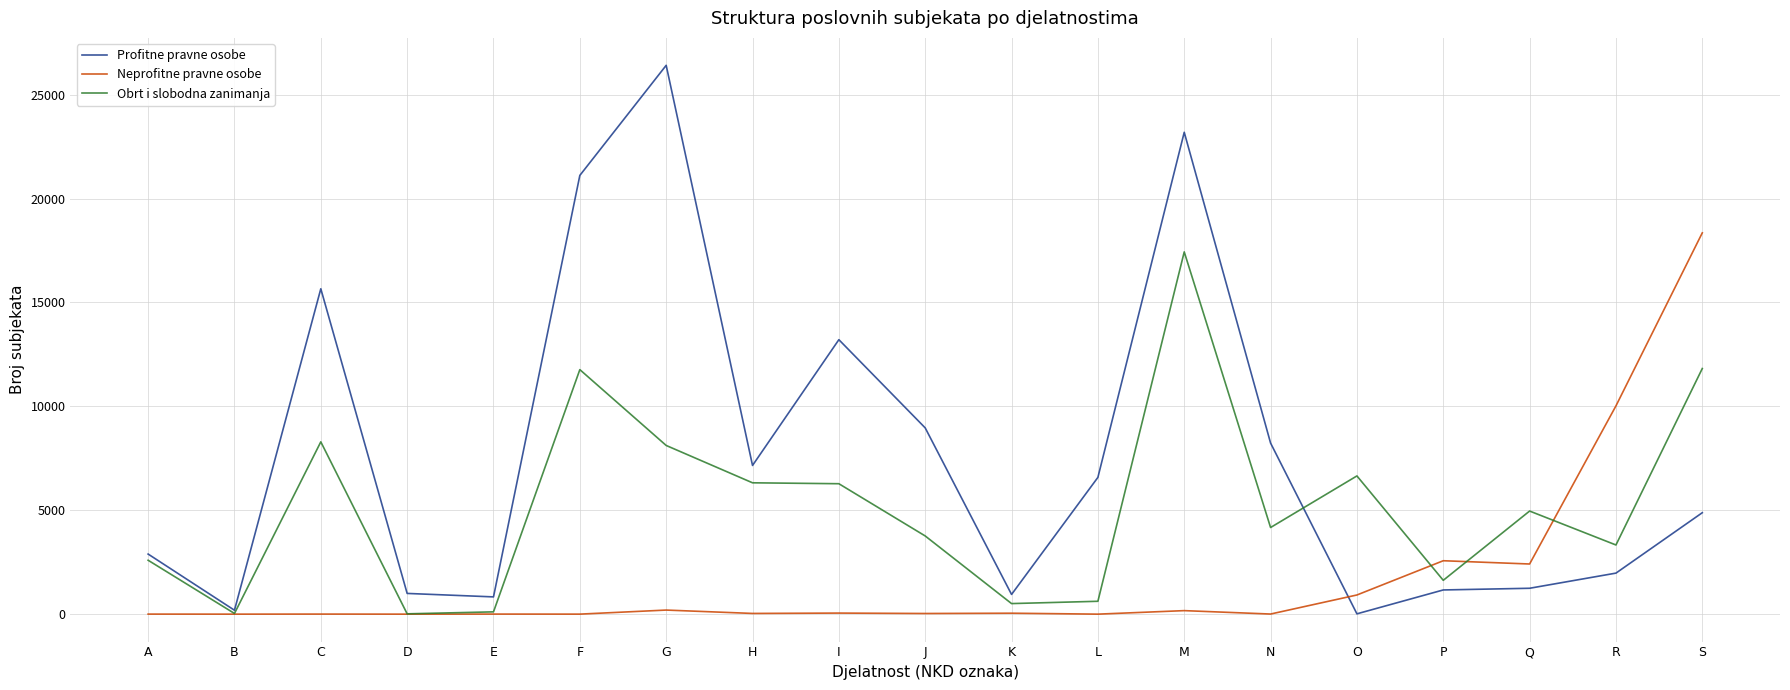

Which series has the largest total across all categories?

Profitne pravne osobe